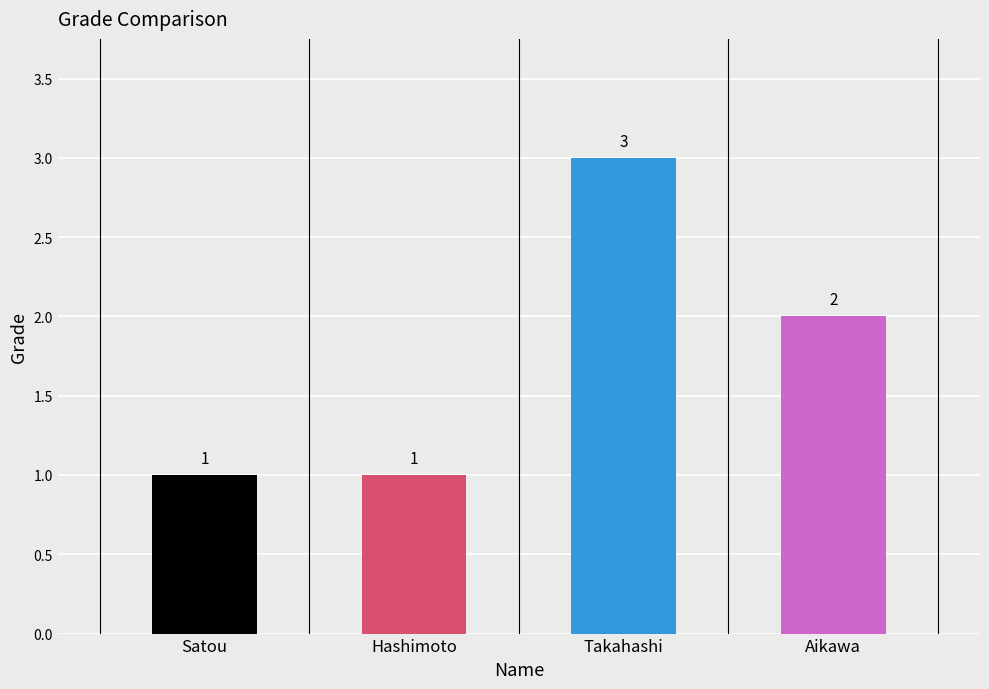

The chart shows a value of 0 at Hashimoto. True or false?

False